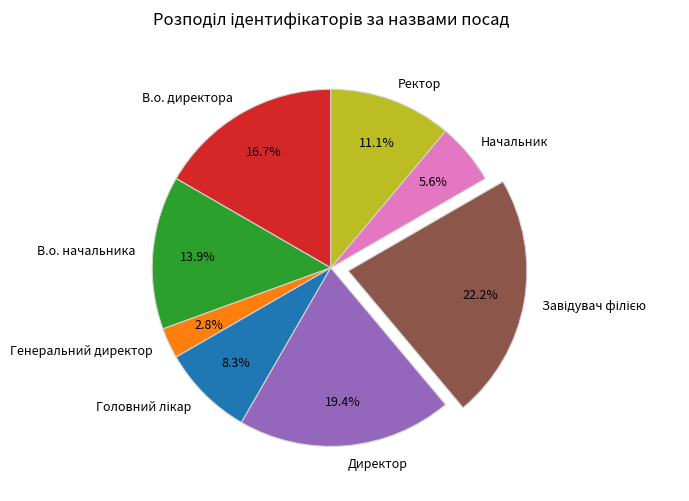

To the nearest percent, what portion does Генеральний директор represent?

3%